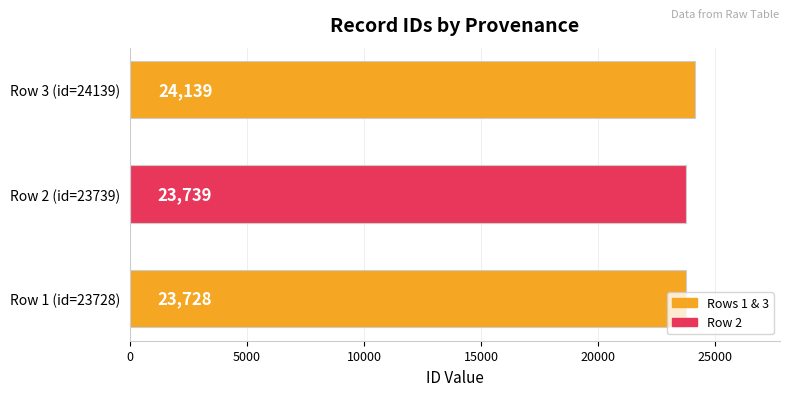

How many data points does each series have?

3